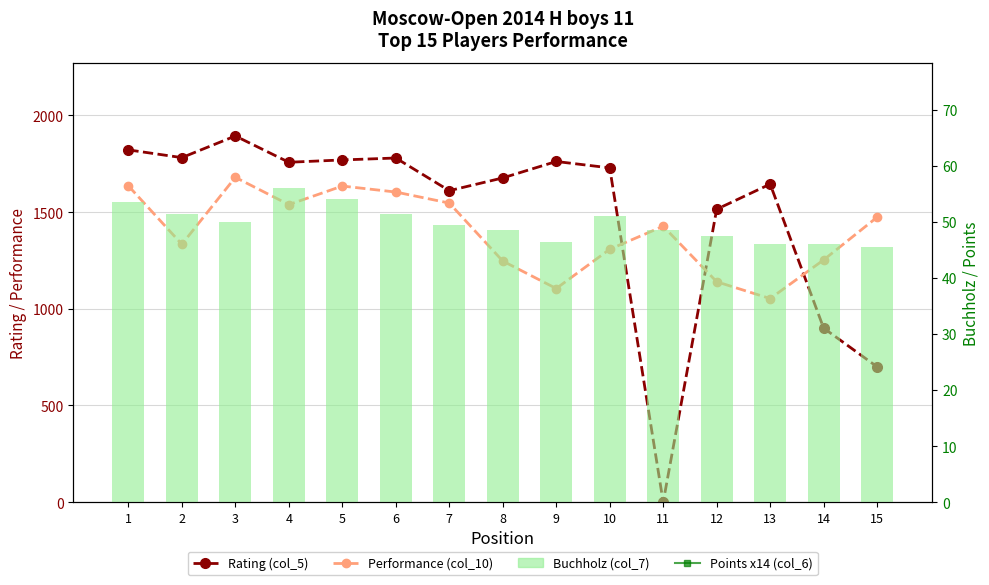

Between 11 and 2, which is larger?

2